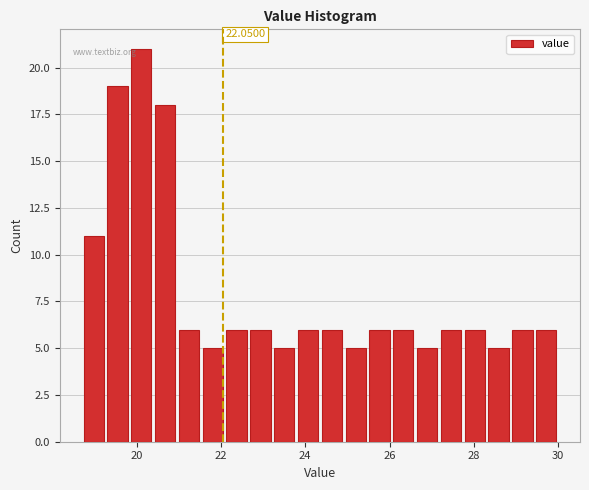

Around what value on the x-axis is the tallest bar? Give the approximate position of its centre, as read against the axis.

20.2